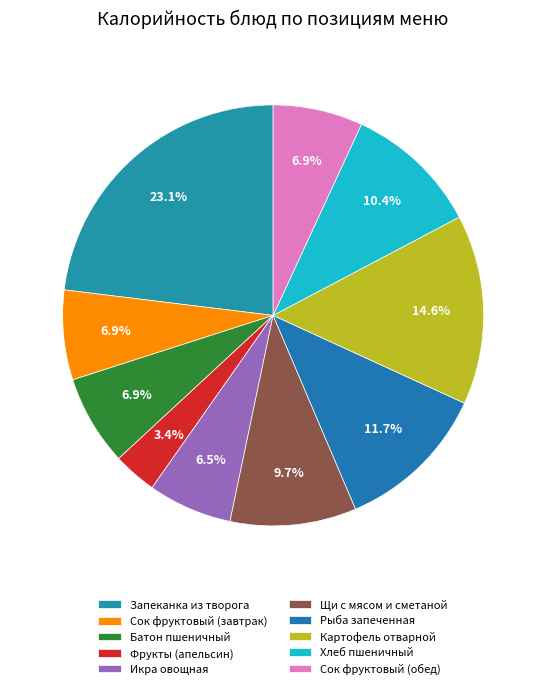

True or false: Хлеб пшеничный accounts for 25% of the total.

False